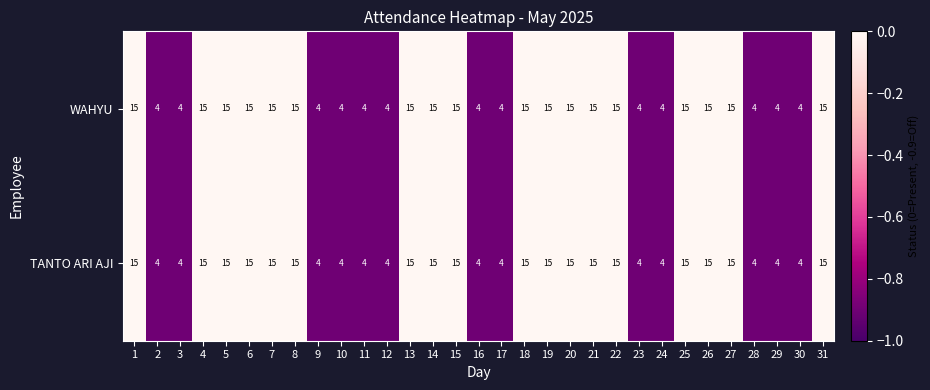

True or false: WAHYU has a value of 4 at 12.

True